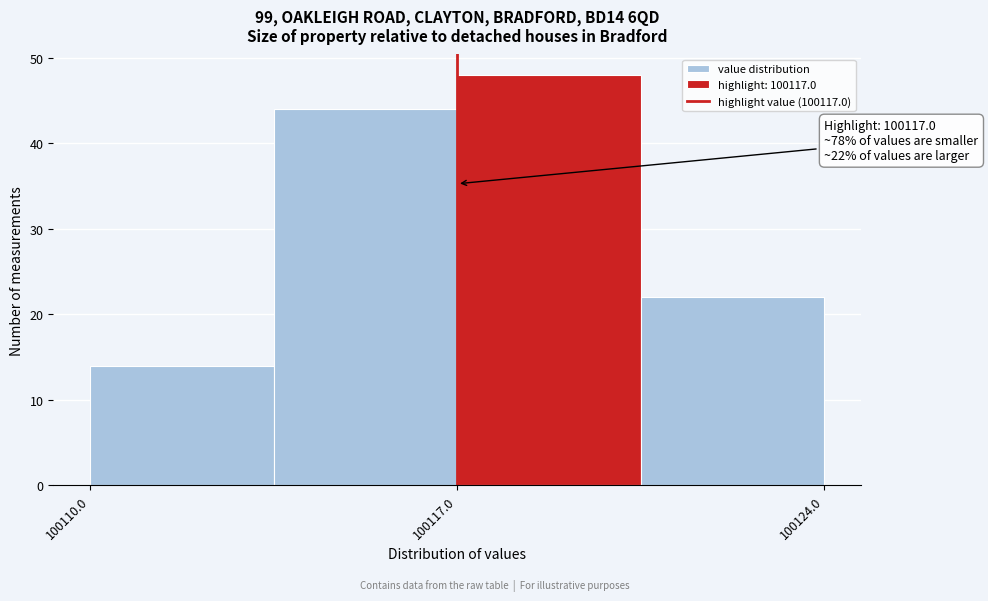

Around what value on the x-axis is the tallest bar? Give the approximate position of its centre, as read against the axis.

100119